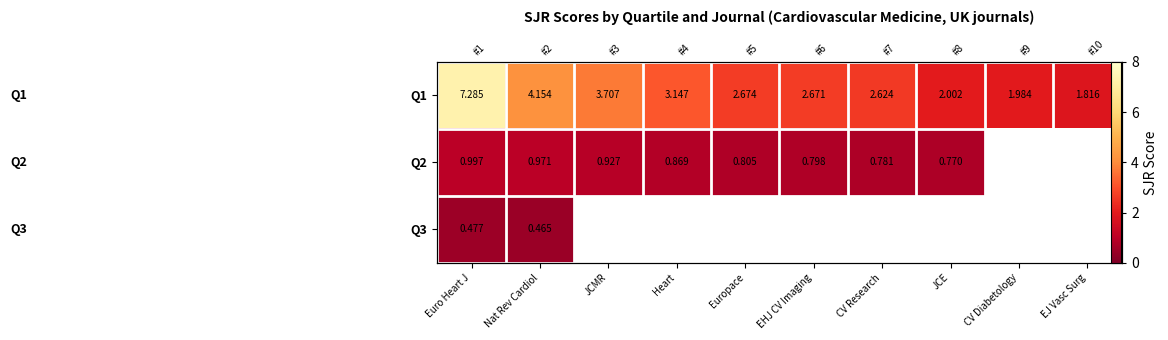

What is the difference between the maximum and minimum values in the Q1 series?

5.5